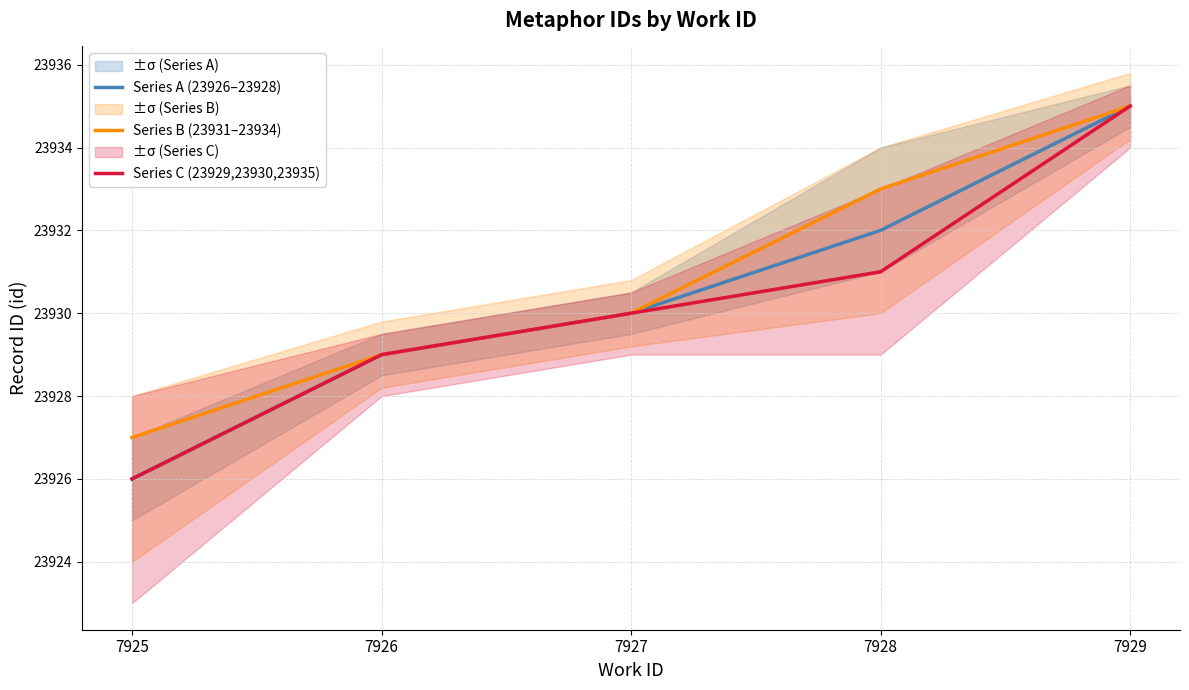

What is the difference between the Series B (23931–23934) values at 7926 and 7925?

2